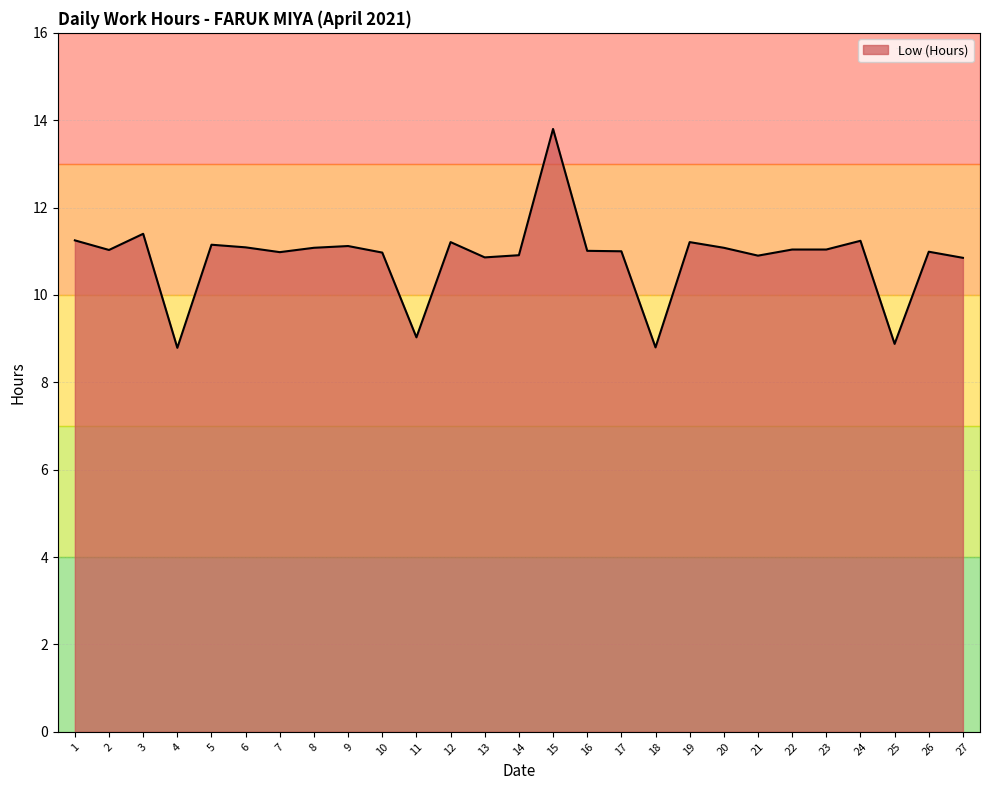

The value at 19 is 11.2. True or false?

True